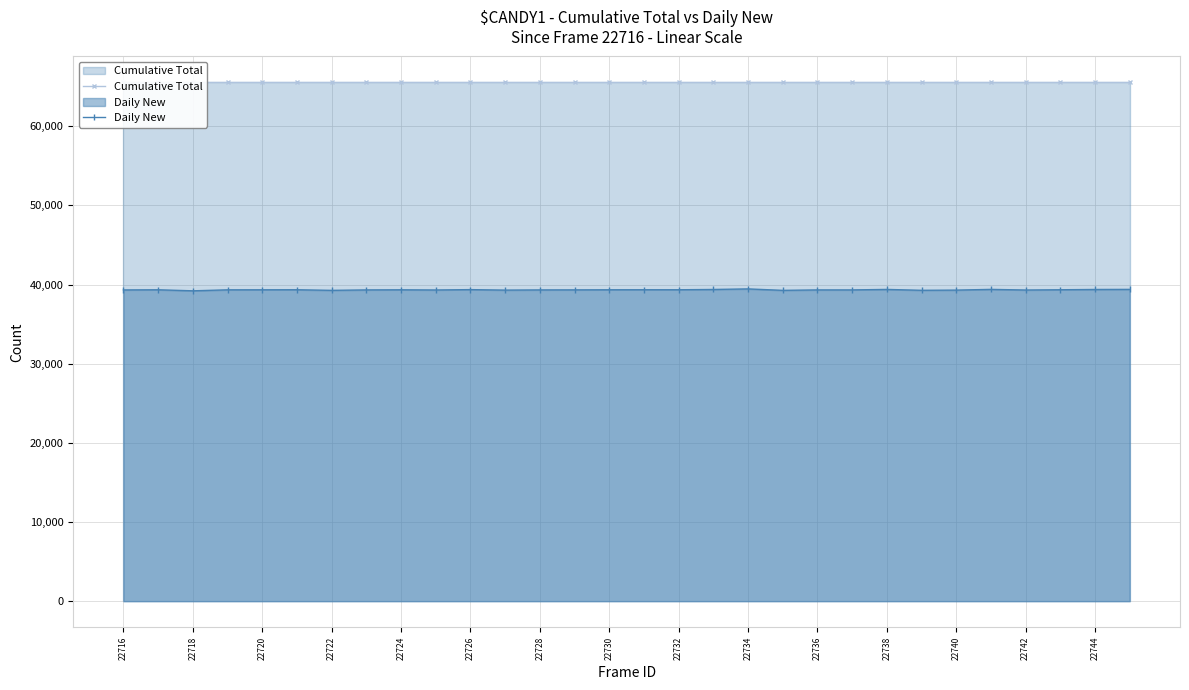

True or false: Daily New and Cumulative Total intersect in this chart.

False